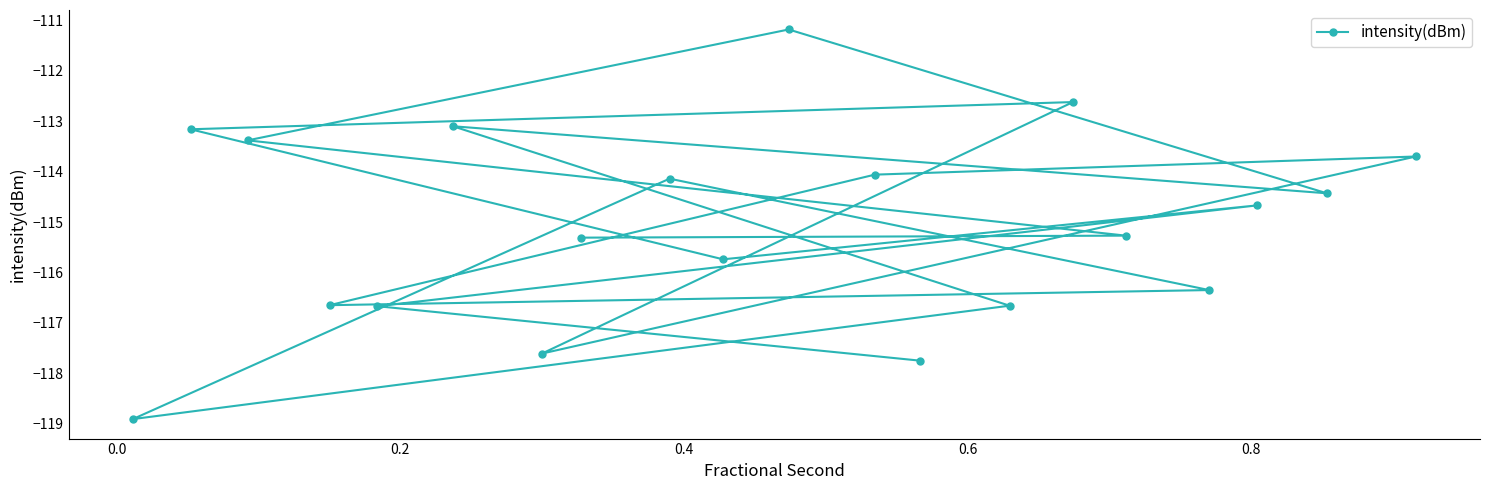

Does the chart have visible grid lines?

No